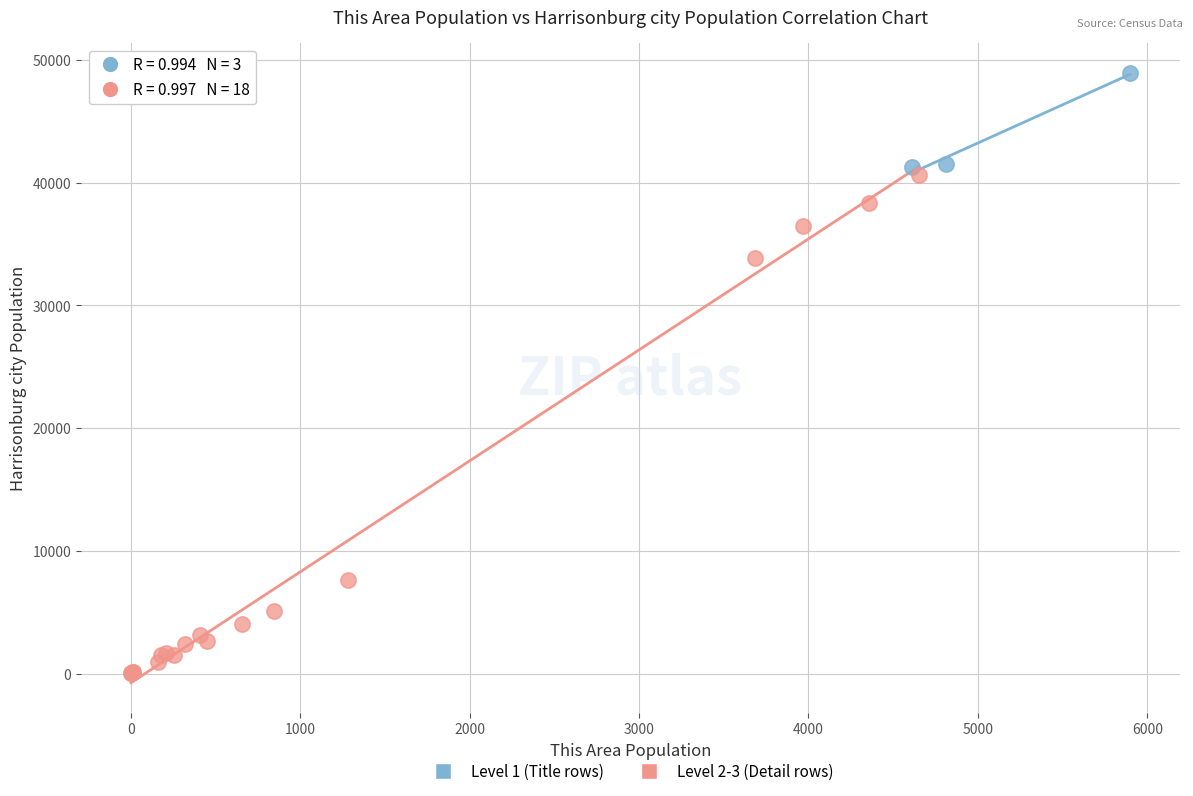

Which series contains the highest Y value?

Level 1 (Title rows)